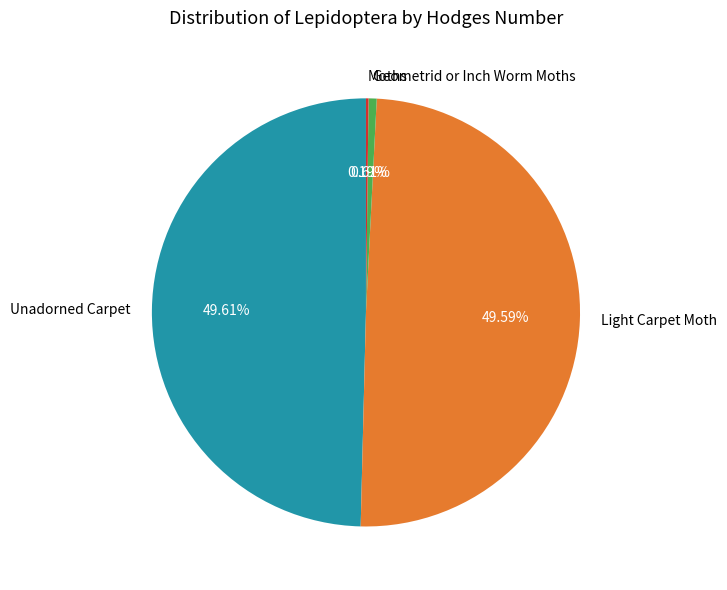

Is there a majority slice in this chart?

No